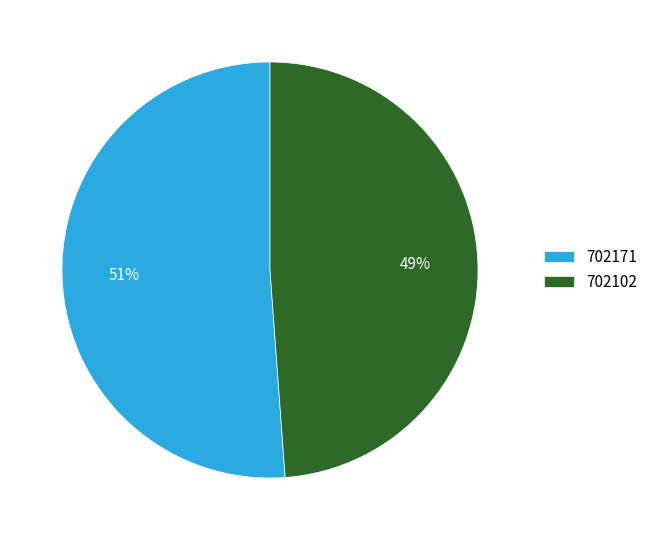

Is it true that 702171 is 51% of the pie?

True